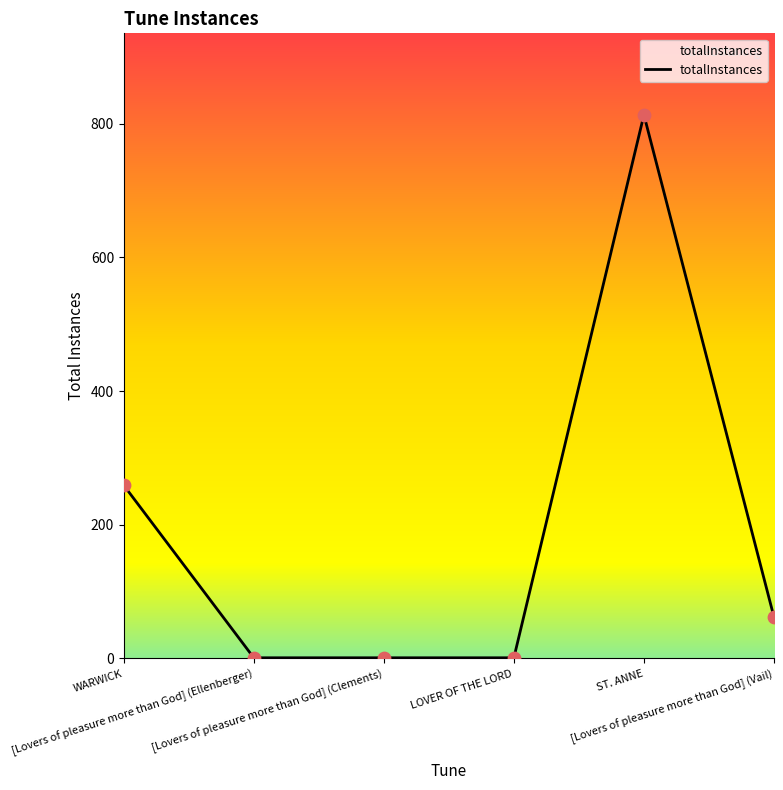

What is the change in value from LOVER OF THE LORD to ST. ANNE?

+812